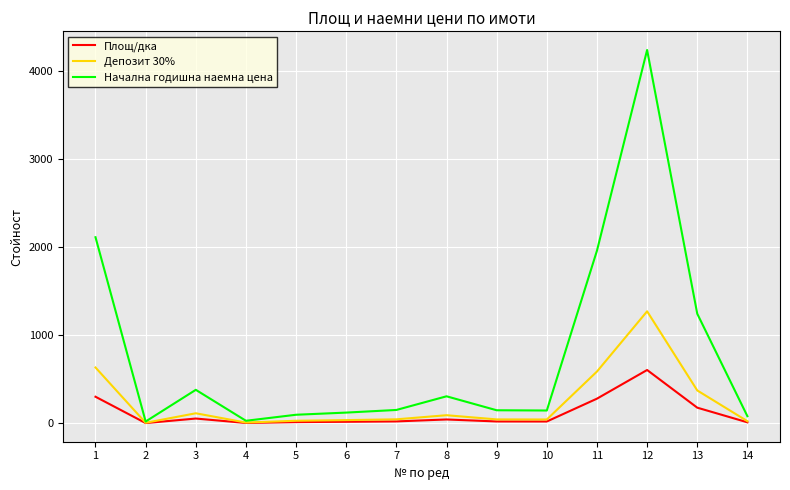

The value of Начална годишна наемна цена at 13 is 1243.0. True or false?

True